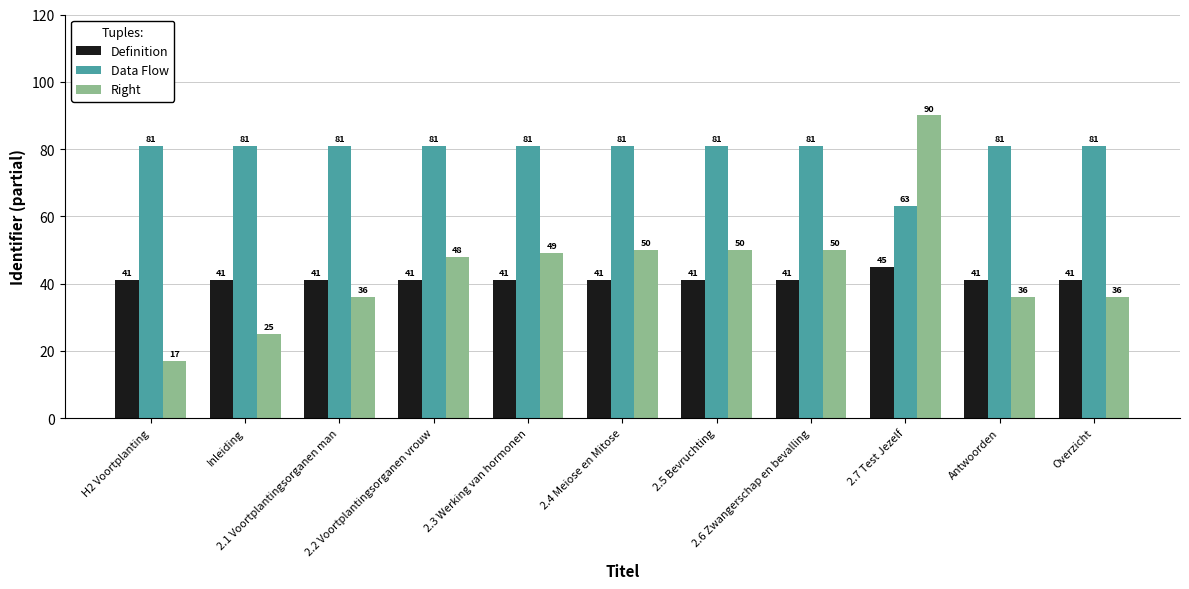

How many data points does each series have?

11